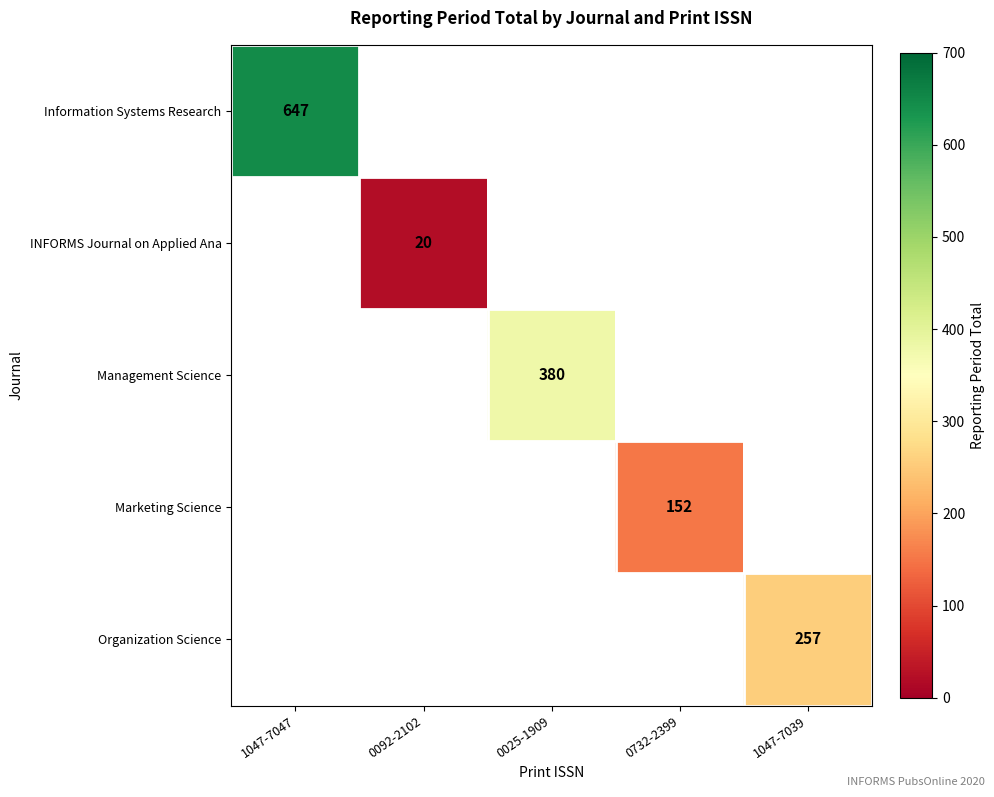

Is it true that Organization Science equals 435 at 1047-7039?

False